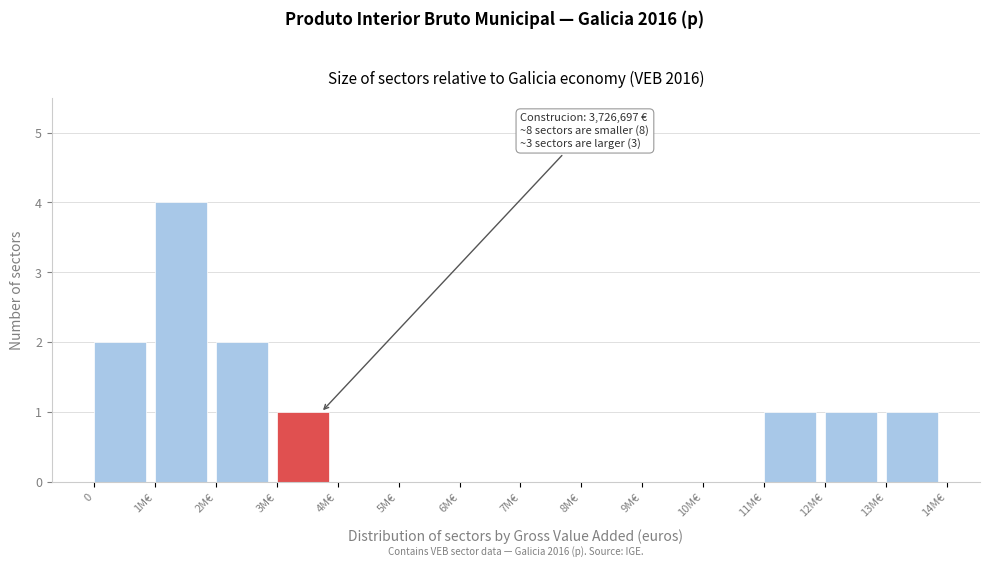

Reading right to left, list all the values displayed in this chart.

13M€=1	12M€=1	11M€=1	10M€=0	9M€=0	8M€=0	7M€=0	6M€=0	5M€=0	4M€=0	3M€=1	2M€=2	1M€=4	0=2